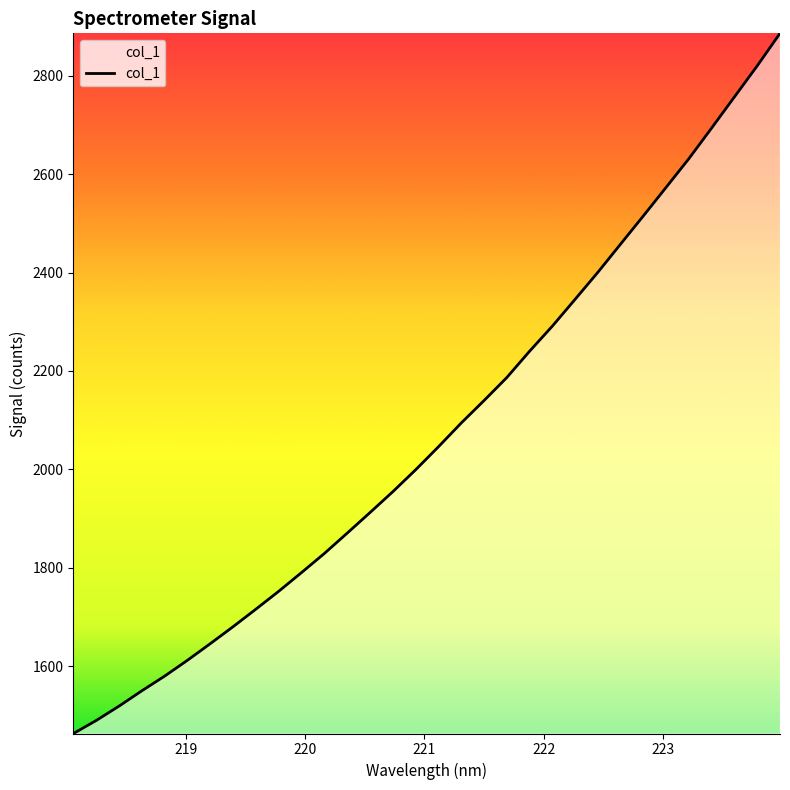

What is the difference between the maximum and minimum values?

1422.2